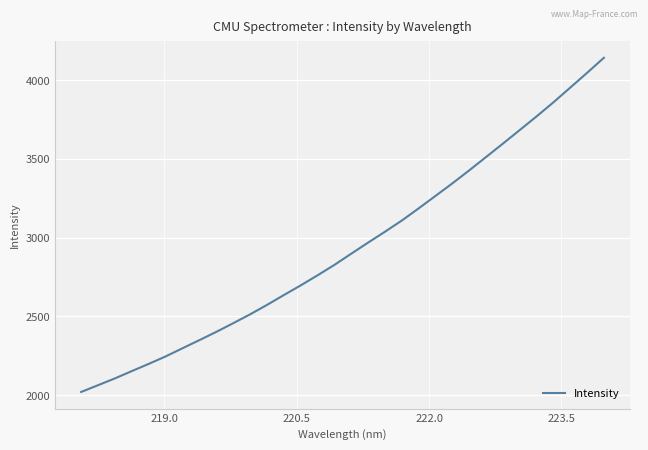

What is the maximum value shown in the chart?

4141.3